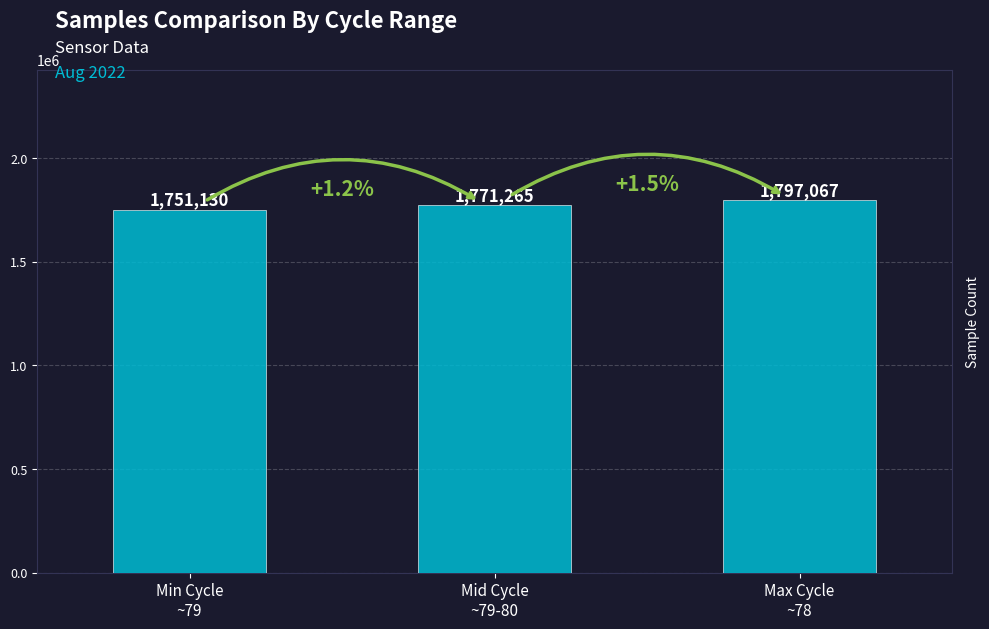

What is the label of the 2nd bar from the right?

Mid Cycle
~79-80